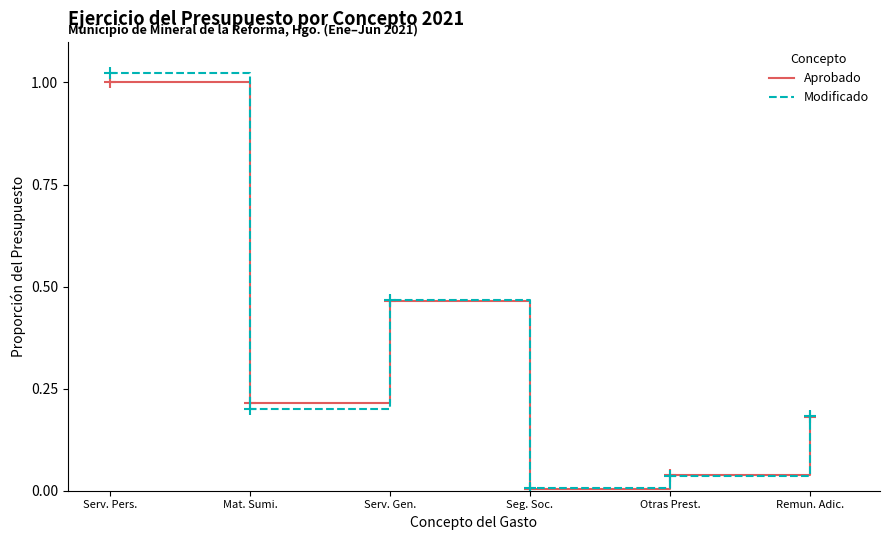

What position from the left is Otras Prest.?

5